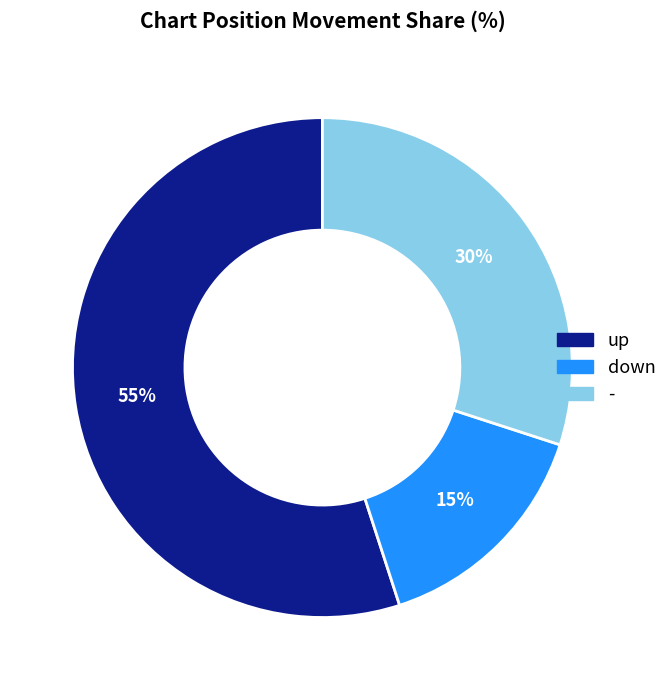

The down slice represents 25% of the pie. True or false?

False